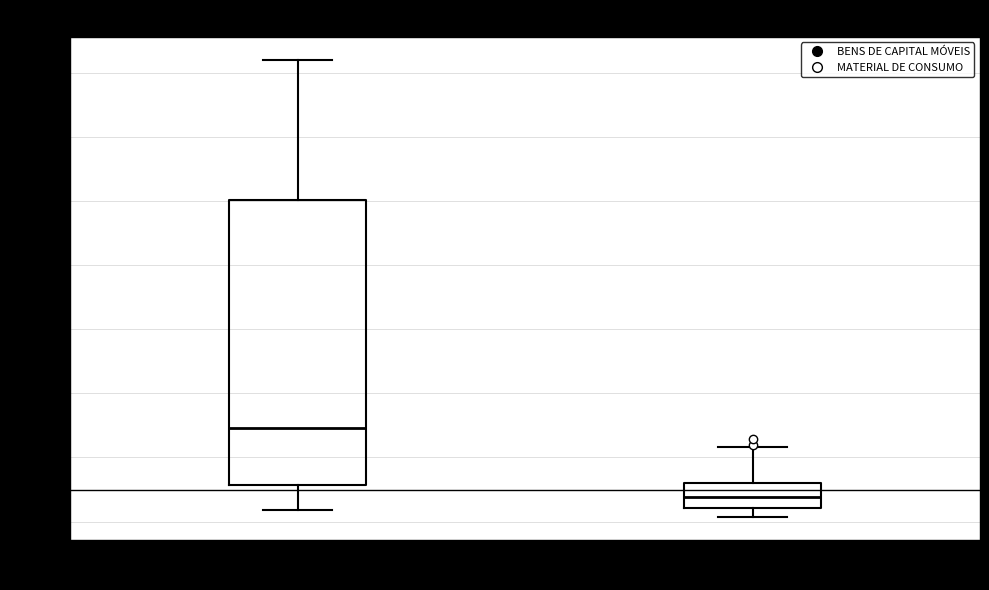

Which box's median line is the lowest?

MATERIAL DE CONSUMO